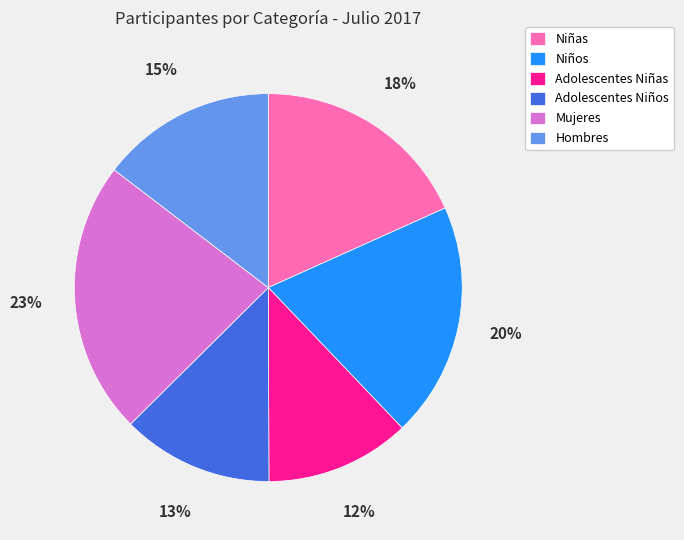

Is it true that Adolescentes Niños is 13% of the pie?

True